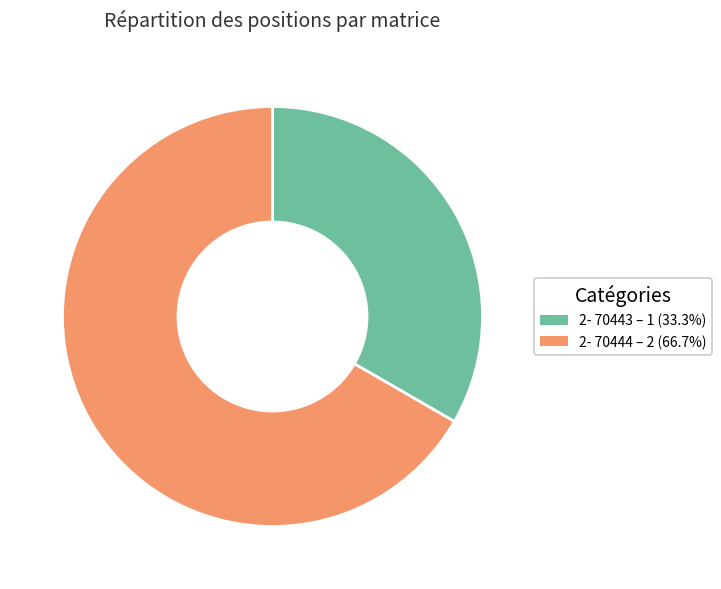

Which category has the smallest portion of the pie?

2- 70443